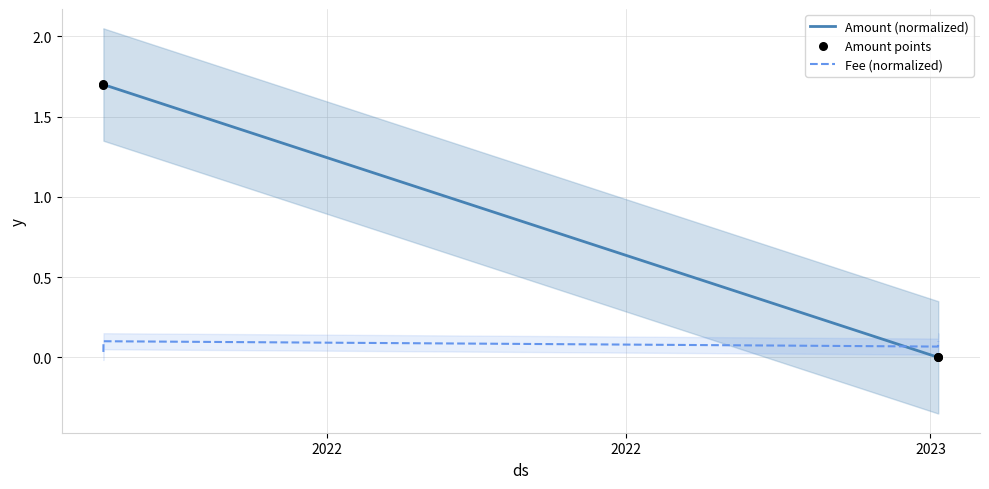

True or false: Amount (normalized) and Fee (normalized) intersect in this chart.

True